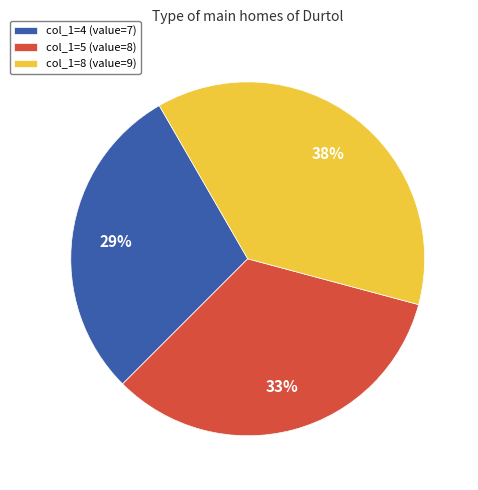

Do col_1=4 (value=7) and col_1=8 (value=9) together represent more than half of the pie?

Yes